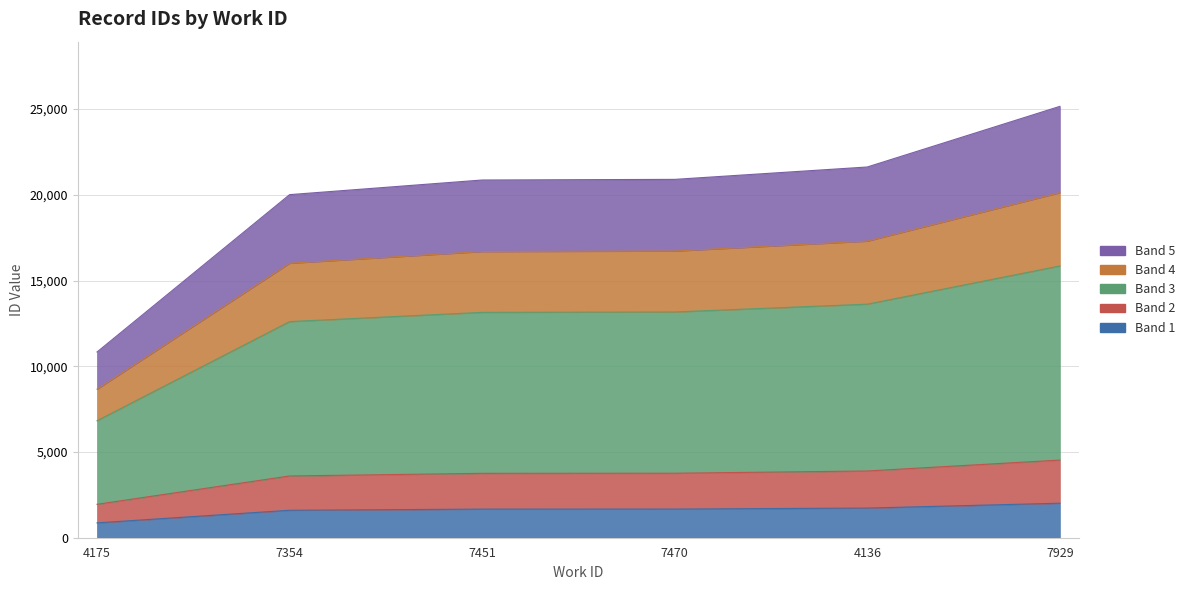

True or false: there are more than 2 points higher than both neighbors.

False